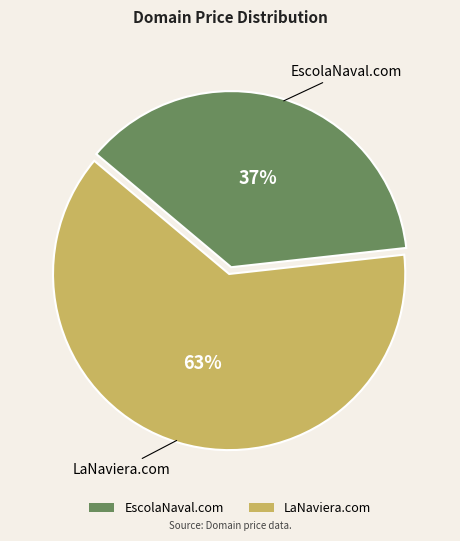

Rank the categories by value from lowest to highest.

EscolaNaval.com, LaNaviera.com